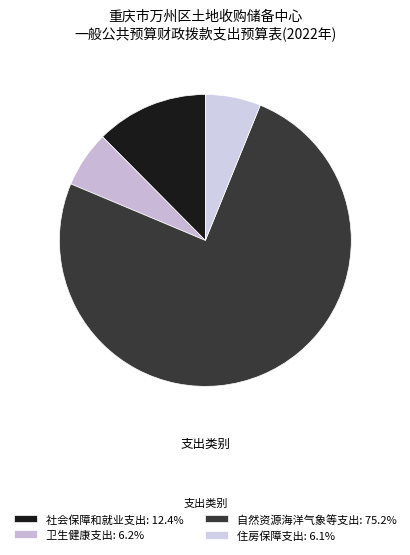

To the nearest percent, what is the average slice percentage?

25%